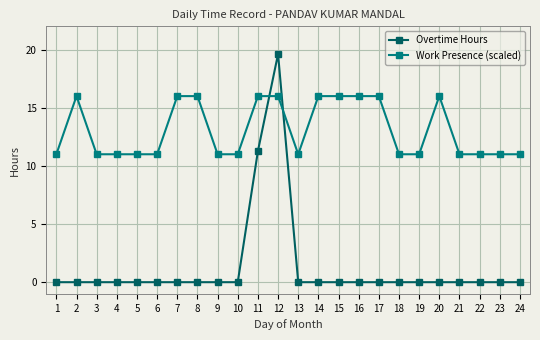

How many lines are shown in the chart?

2